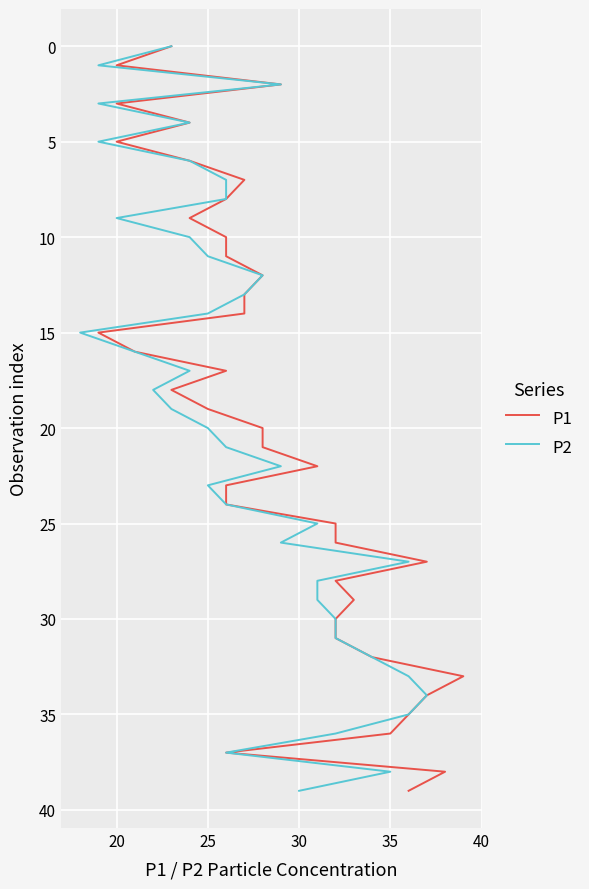

Which series has the largest total across all categories?

P1